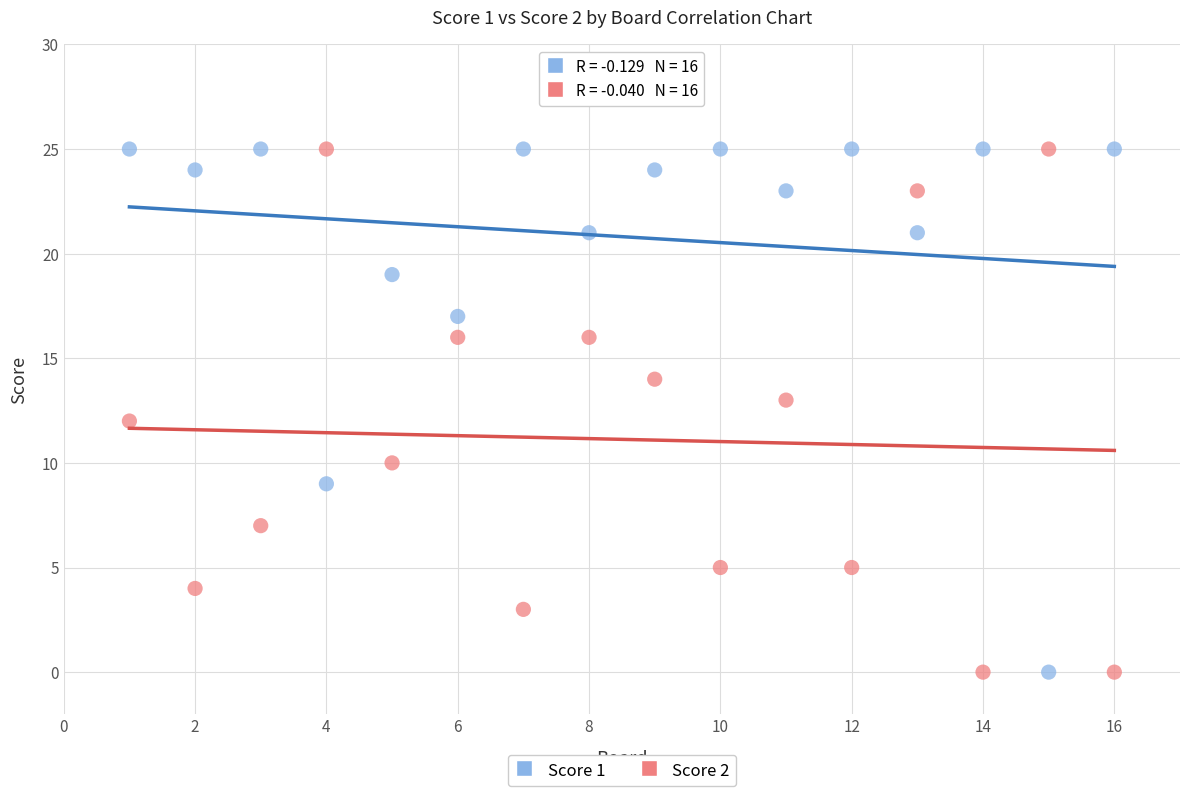

What is the X range (max minus min) for the scatter plot?

15